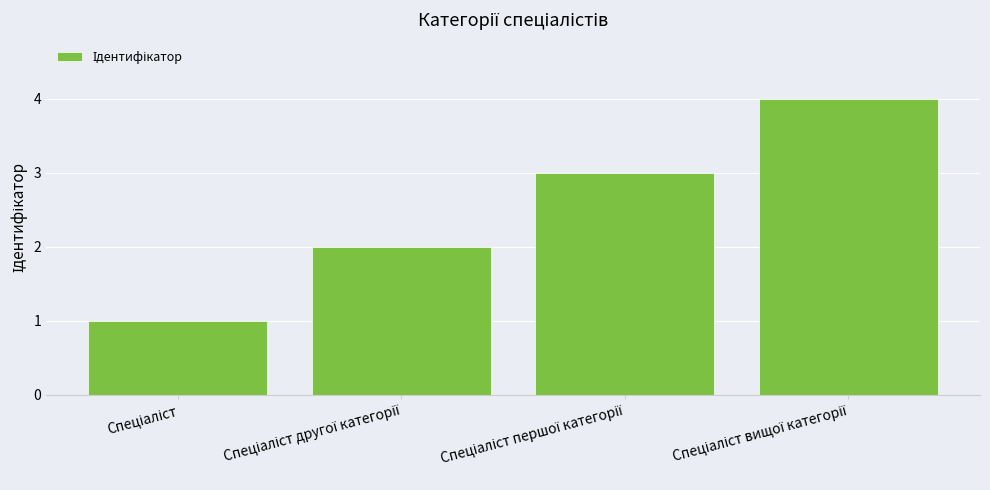

What is the sum of all values?

10